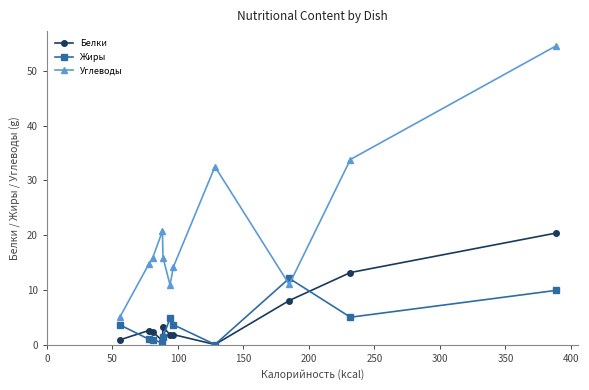

How many intersections are there between Жиры and Углеводы?

2